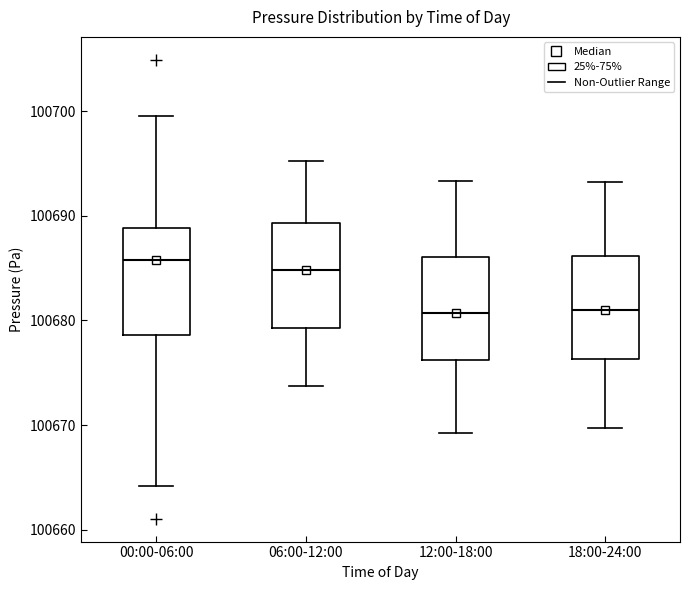

Reading left to right, read every box against the y-axis: the position of its median line, the range the box covers, and the ends of its whiskers. The values are not printed on the chart, so give them approximately, as read against the axis.

00:00-06:00: median 100686, box 100679 to 100689, whiskers 100664 to 100700
06:00-12:00: median 100685, box 100679 to 100689, whiskers 100674 to 100695
12:00-18:00: median 100681, box 100676 to 100686, whiskers 100669 to 100693
18:00-24:00: median 100681, box 100676 to 100686, whiskers 100670 to 100693